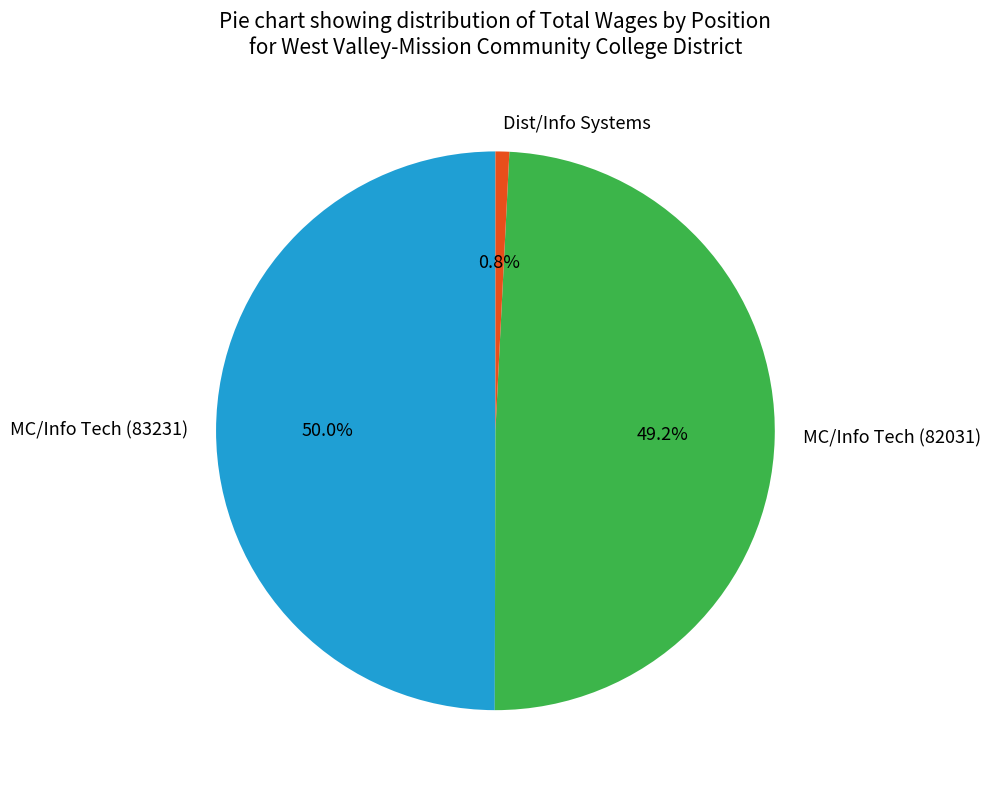

To the nearest percent, what percentage of the pie is MC/Info Tech (83231)?

50%